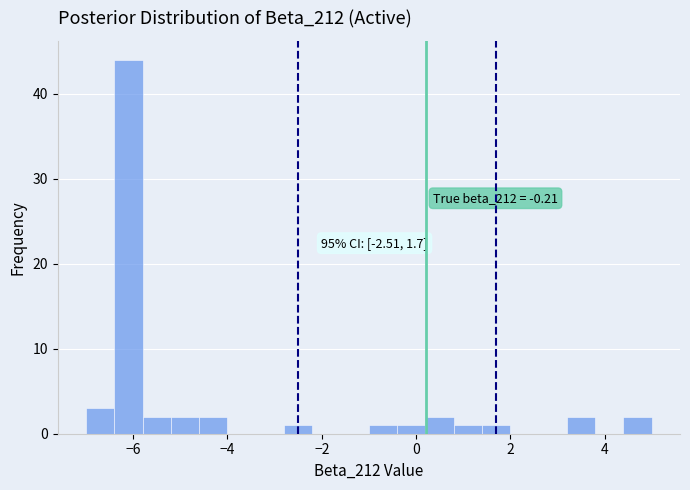

Read against the x-axis, roughly where is the centre of the tallest bar?

-6.0